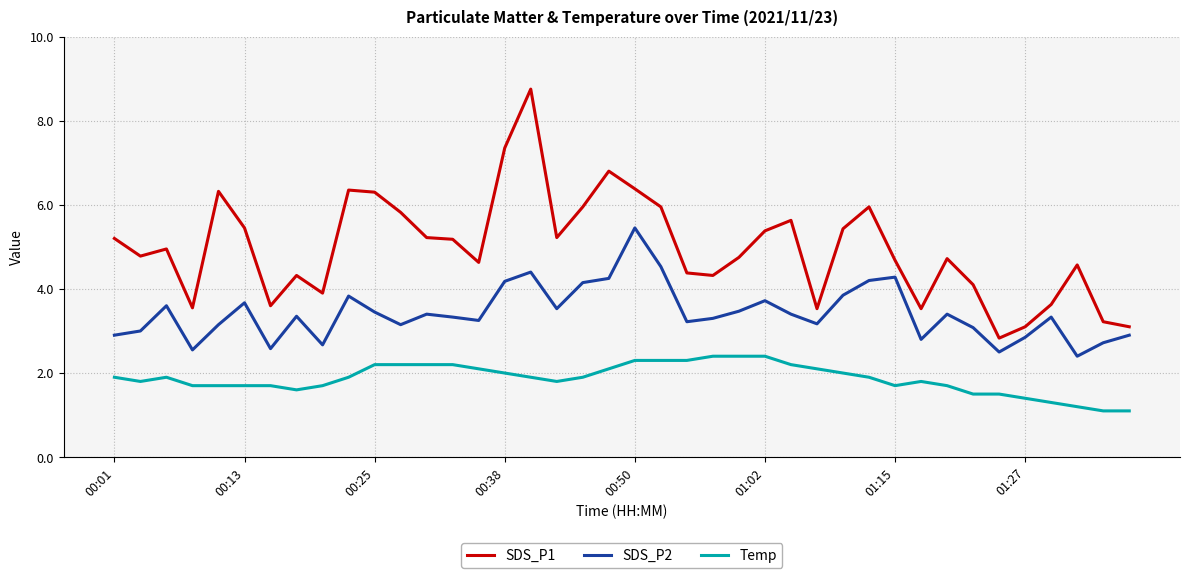

What is the smallest value displayed?

1.1